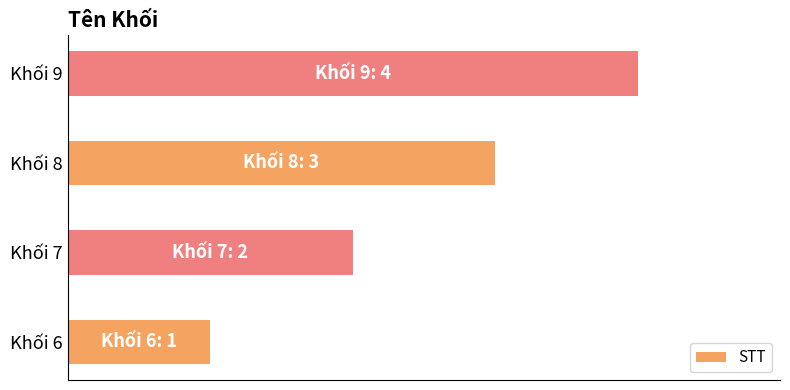

What is the minimum value shown in the chart?

1